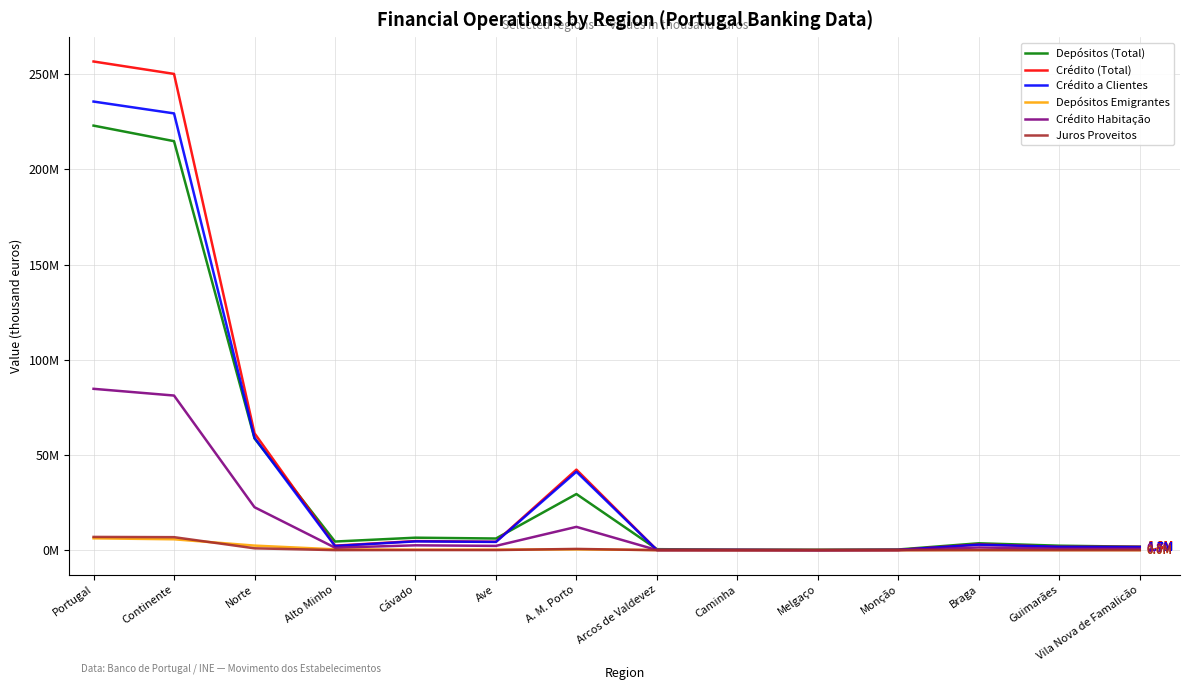

Which category has the highest value in the Depósitos (Total) series?

Portugal